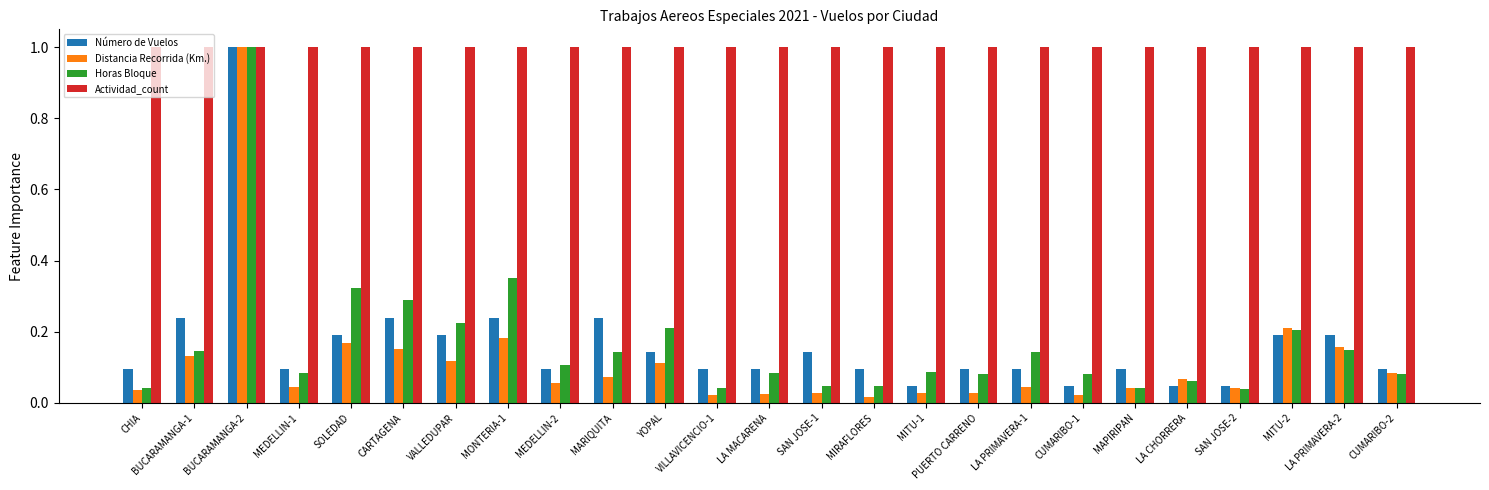

The value of Horas Bloque at VALLEDUPAR is 0.1. True or false?

False